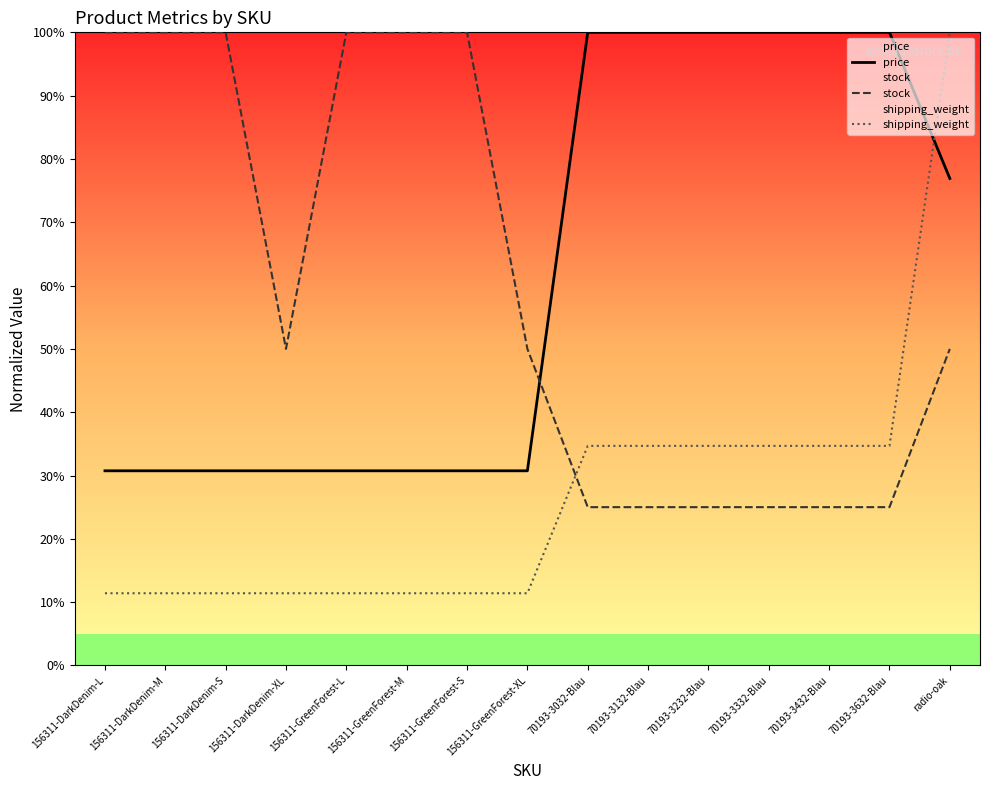

What position from the left is 70193-3432-Blau?

13